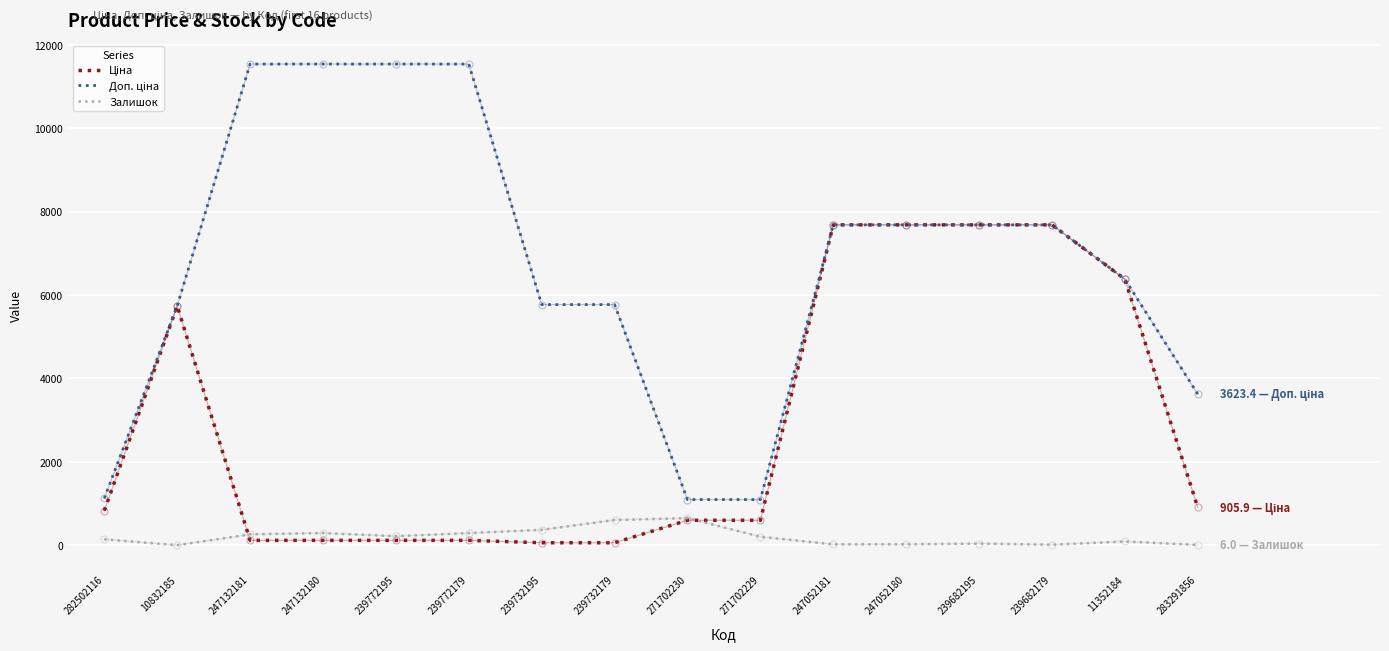

What is the difference between the highest and lowest values at 10832185?

5736.9